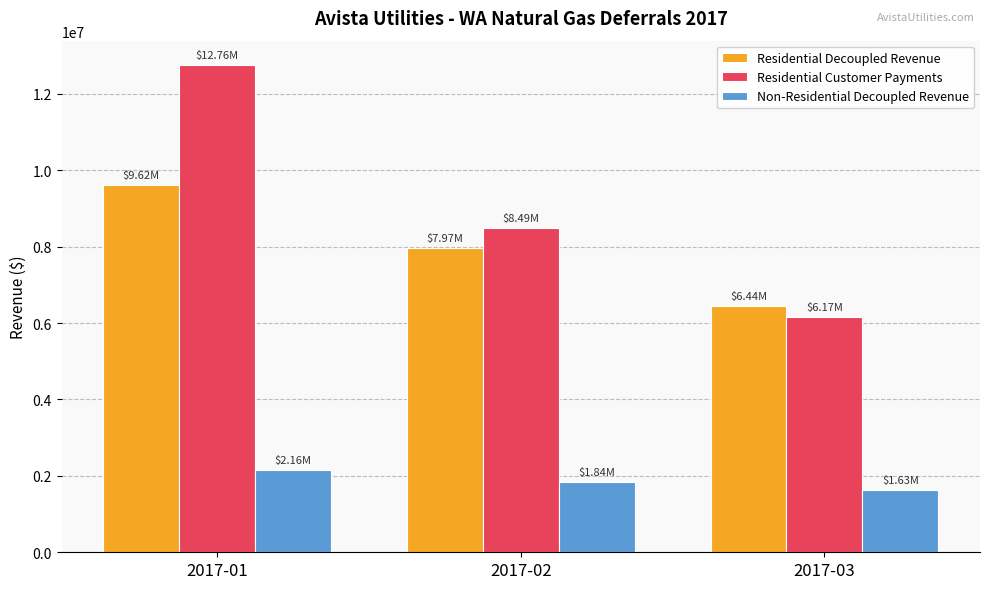

What are all the series names shown in the legend?

Residential Decoupled Revenue, Residential Customer Payments, Non-Residential Decoupled Revenue